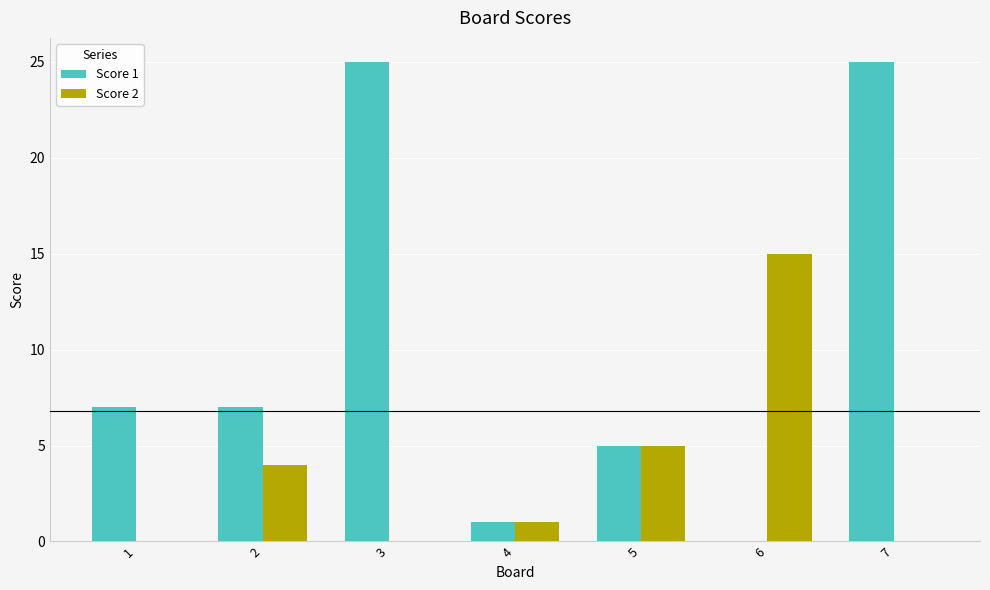

What is the sum of the Score 2 values at 3 and 5?

5